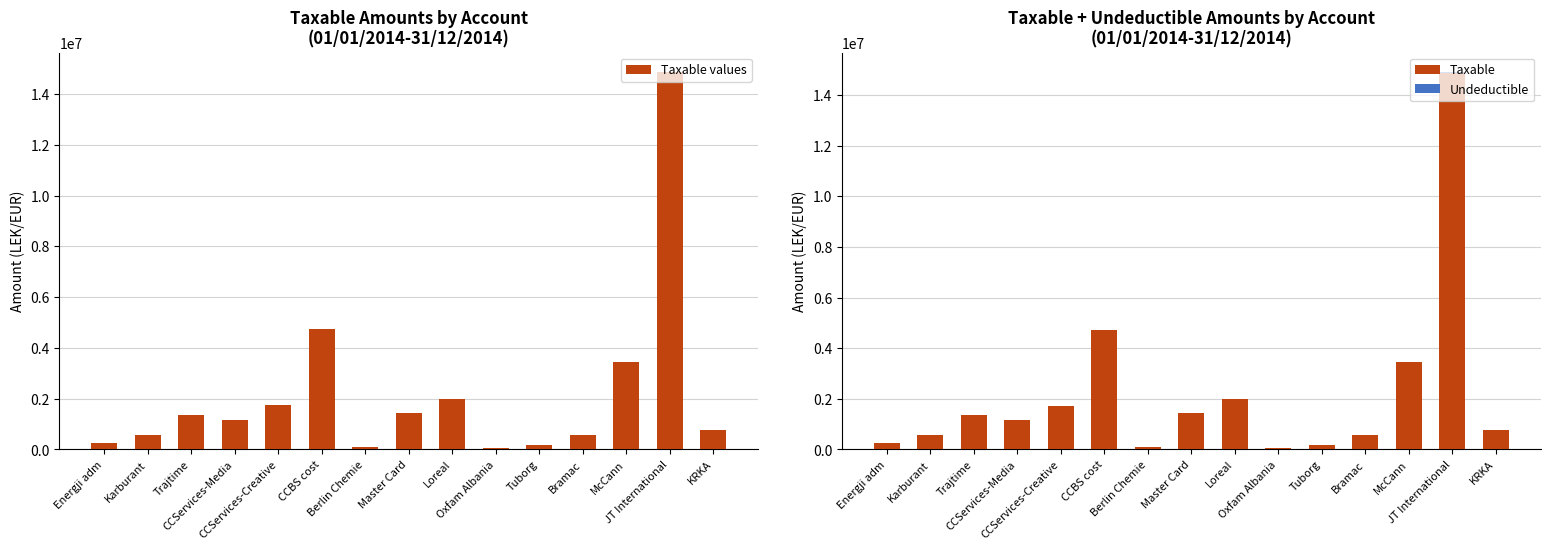

What value does the Taxable values series have at Energji adm?

250227.1